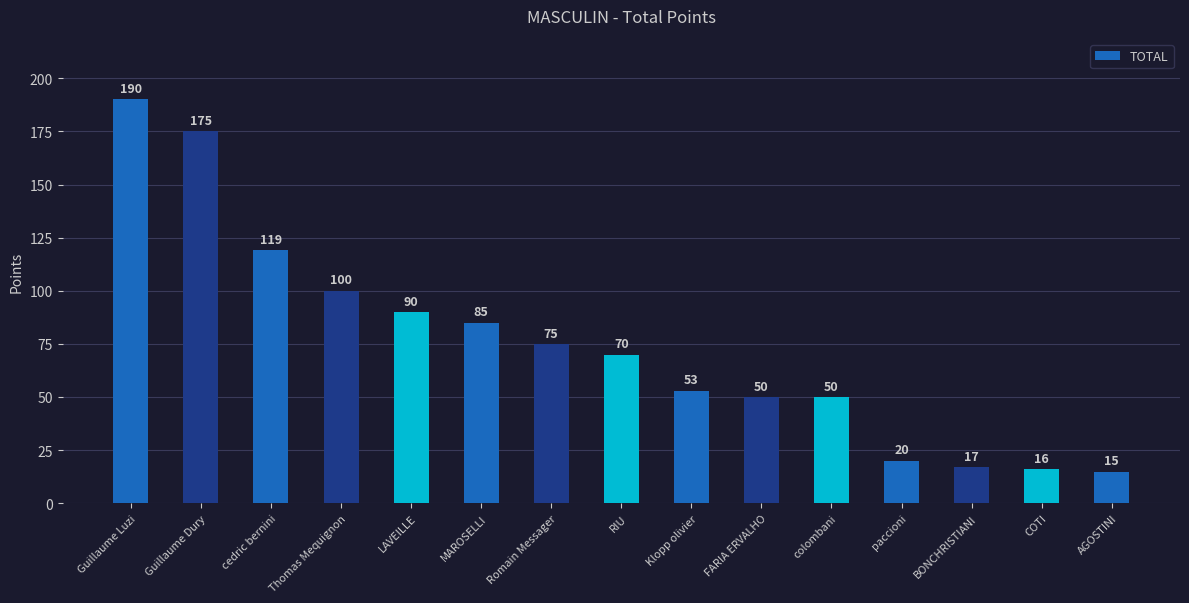

At which category does the chart reach its peak across all series?

Guillaume Luzi